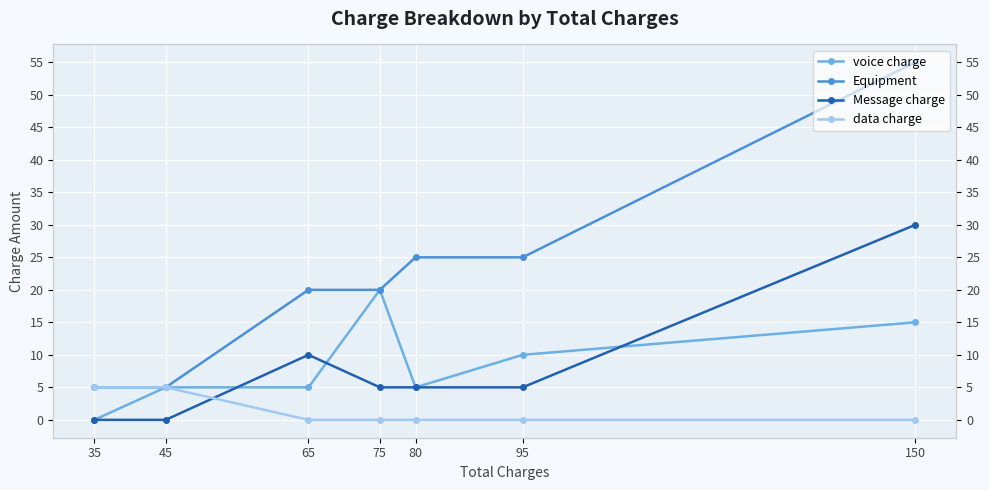

Count the number of categories in the chart.

7